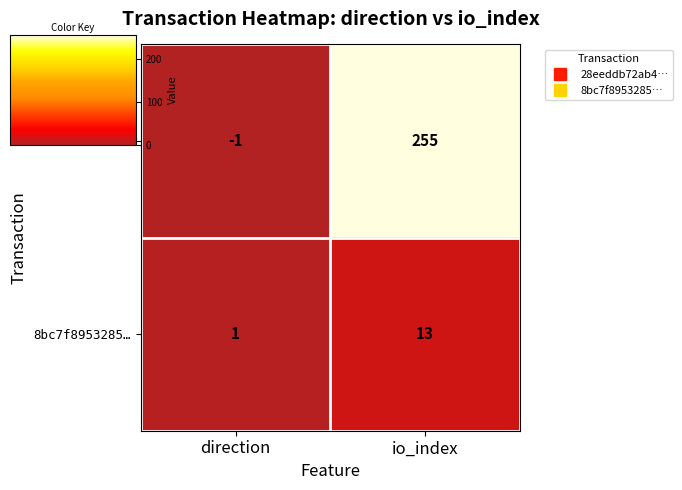

List the labels in order of 28eeddb72ab4… value, smallest first.

direction, io_index